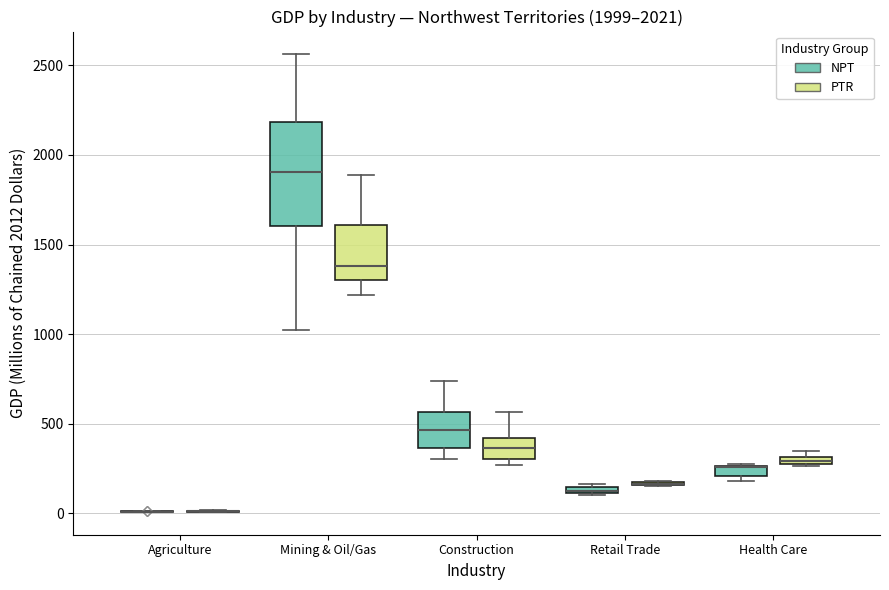

Comparing the boxes themselves (not the whiskers), which one is the tallest?

Mining & Oil/Gas (NPT)